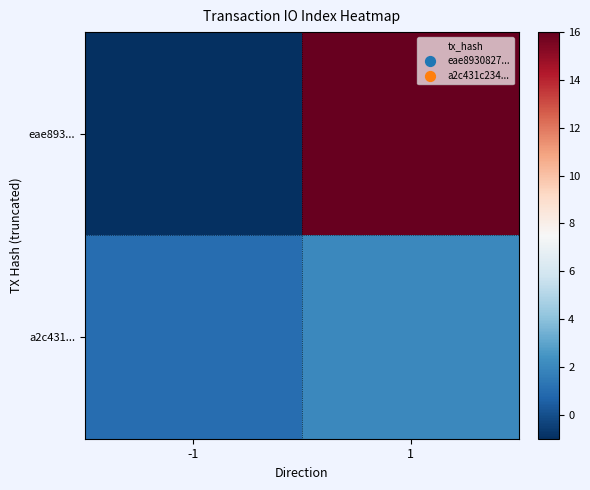

Reading left to right, transcribe all the data shown in this chart.

eae893...: -1=-1	1=16
a2c431...: -1=1	1=2